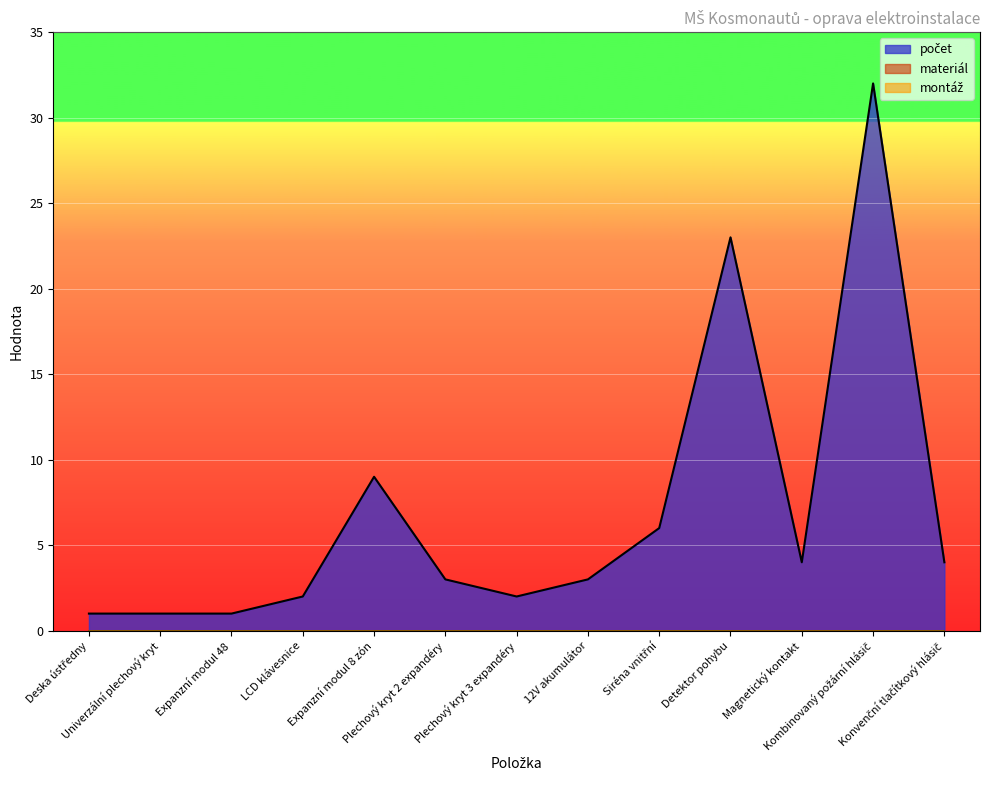

Rank the series by their maximum value, from lowest to highest.

materiál, montáž, počet